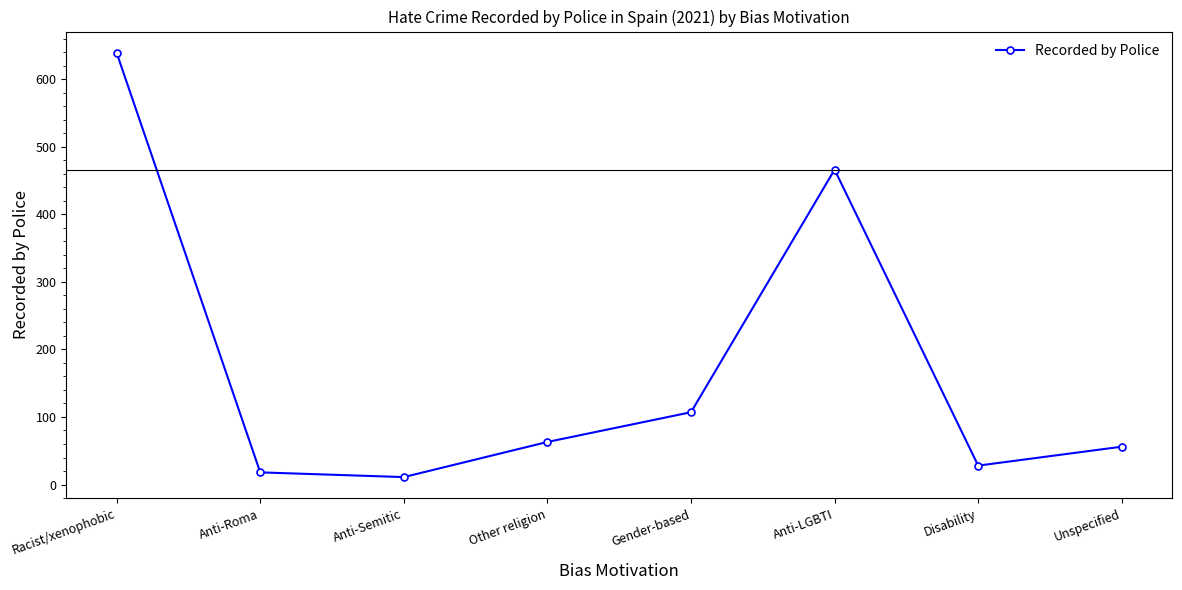

What is the sum of all values?

1388